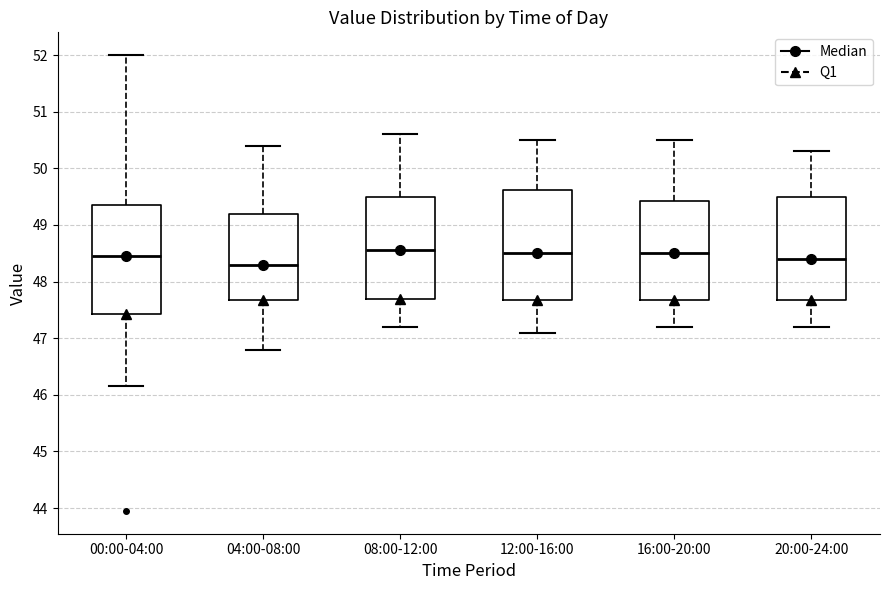

Where does the median line of the box for 12:00-16:00 sit on the y-axis? The values are not printed on the chart, so give them approximately, as read against the axis.

48.5